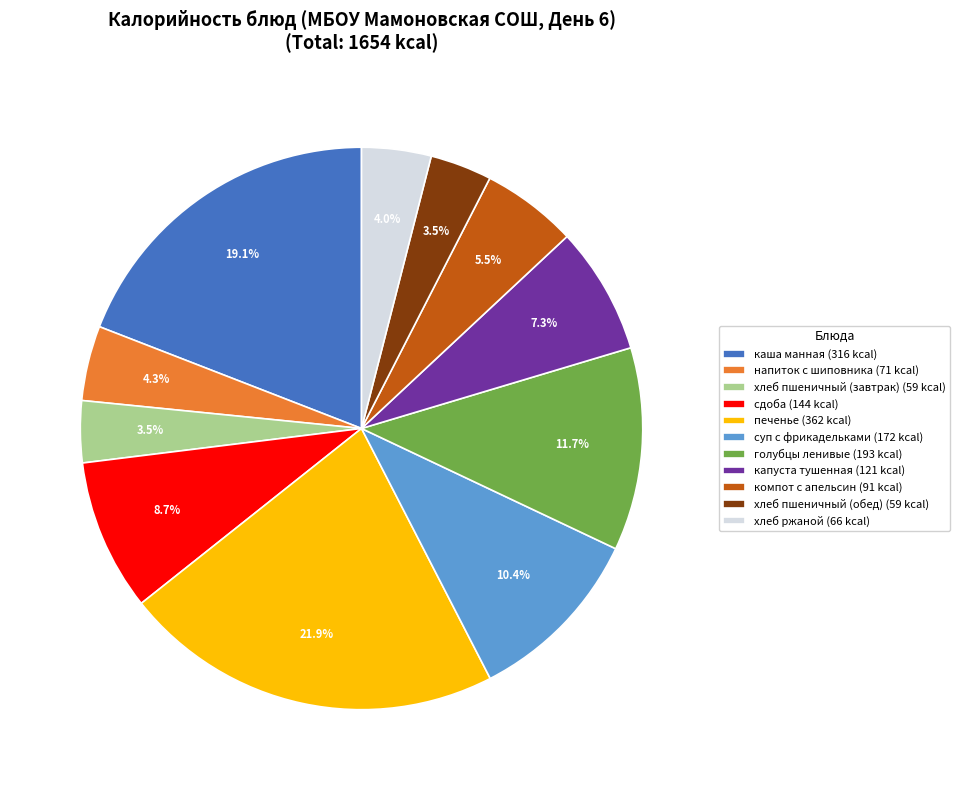

What is the total percentage of сдоба (144 kcal) and суп с фрикадельками (172 kcal)?

19.1%